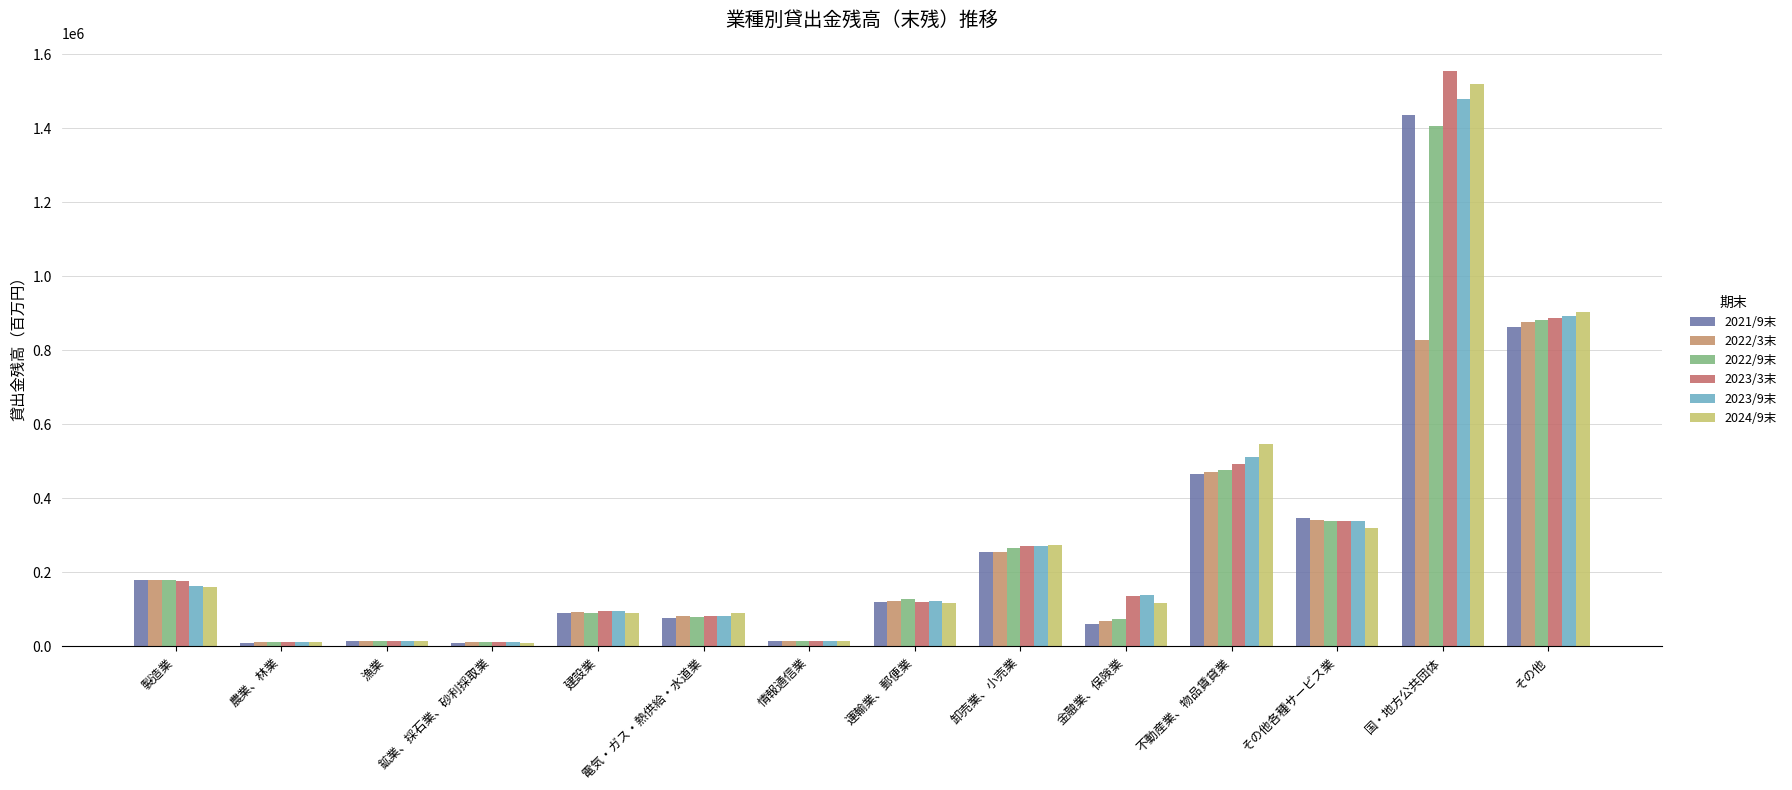

What is the difference between the highest and lowest values at 不動産業、物品賃貸業?

80612